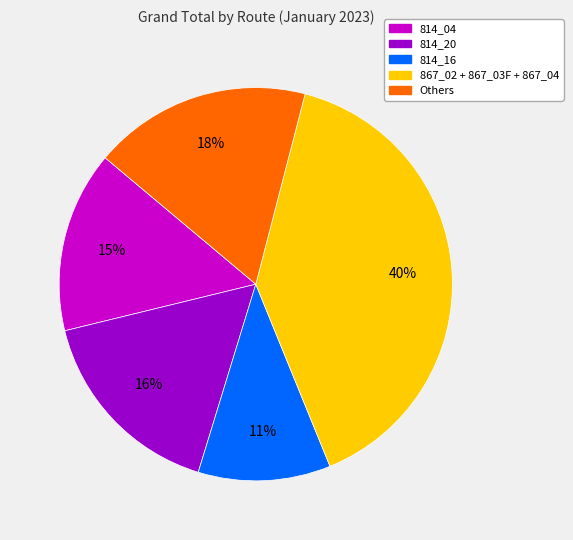

To the nearest percent, what is the average slice percentage?

20%